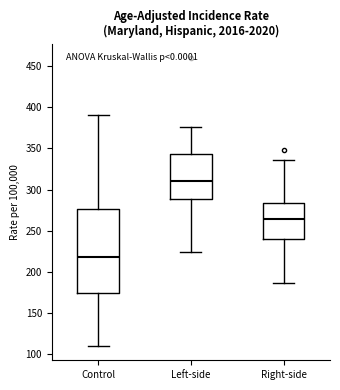

Reading left to right, read every box against the y-axis: the position of its median line, the range the box covers, and the ends of its whiskers. The values are not printed on the chart, so give them approximately, as read against the axis.

Control: median 220, box 175 to 275, whiskers 110 to 390
Left-side: median 310, box 290 to 345, whiskers 225 to 375
Right-side: median 265, box 240 to 285, whiskers 185 to 335